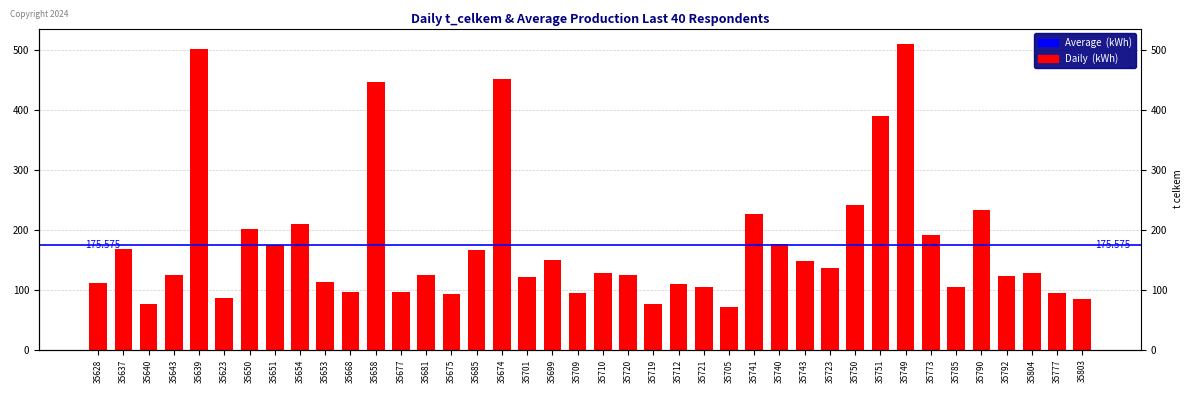

Reading left to right, list all the values displayed in this chart.

35628=111	35637=168	35640=76	35643=125	35639=502	35623=87	35650=202	35651=175	35654=210	35653=114	35668=97	35658=447	35677=97	35681=125	35675=94	35685=167	35674=452	35701=121	35699=150	35709=95	35710=129	35720=125	35719=76	35712=110	35721=105	35705=72	35741=227	35740=176	35743=148	35723=137	35750=242	35751=390	35749=511	35773=191	35785=105	35790=233	35792=124	35804=128	35777=95	35803=84